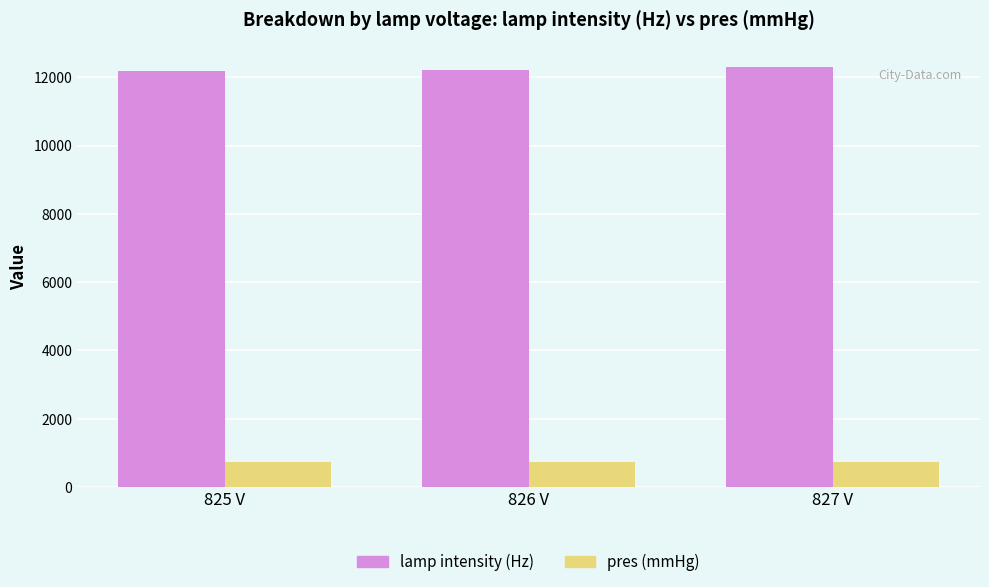

Which series has the largest total across all categories?

lamp intensity (Hz)